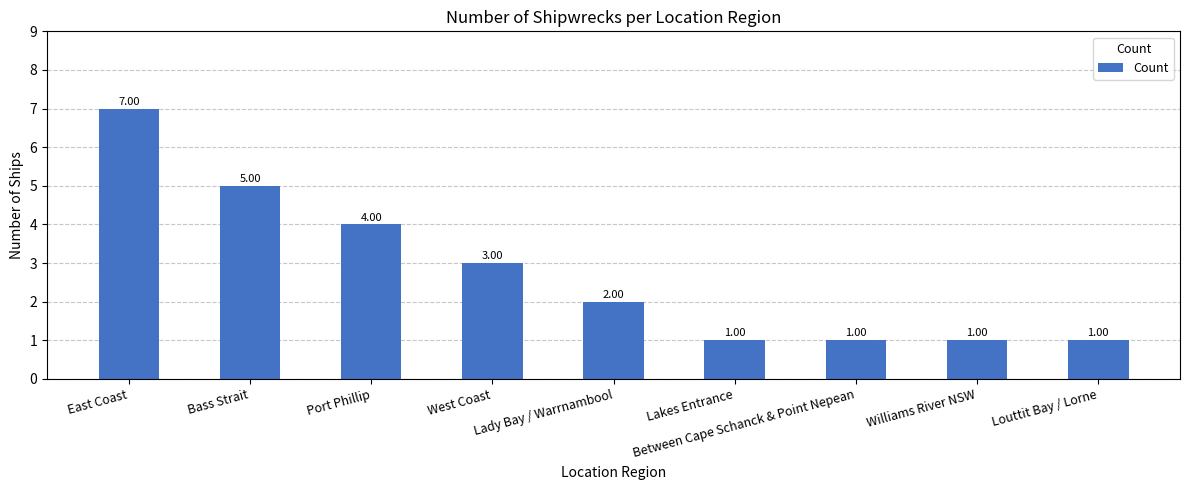

Count the values in the range 1 to 4.

7